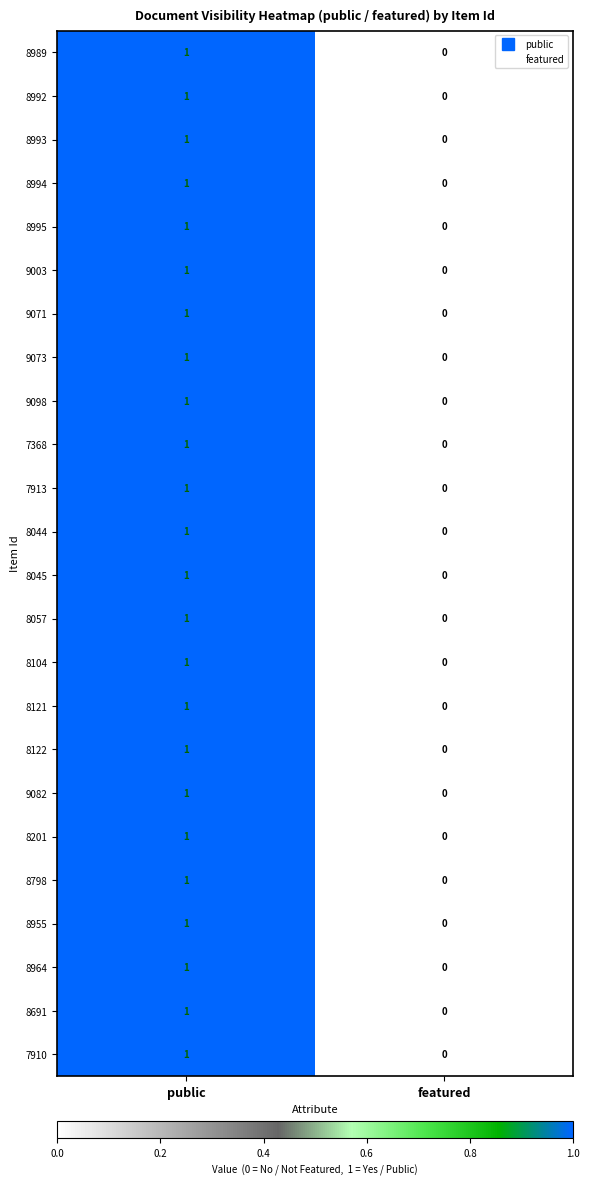

At which category is the sum across all series the highest?

public